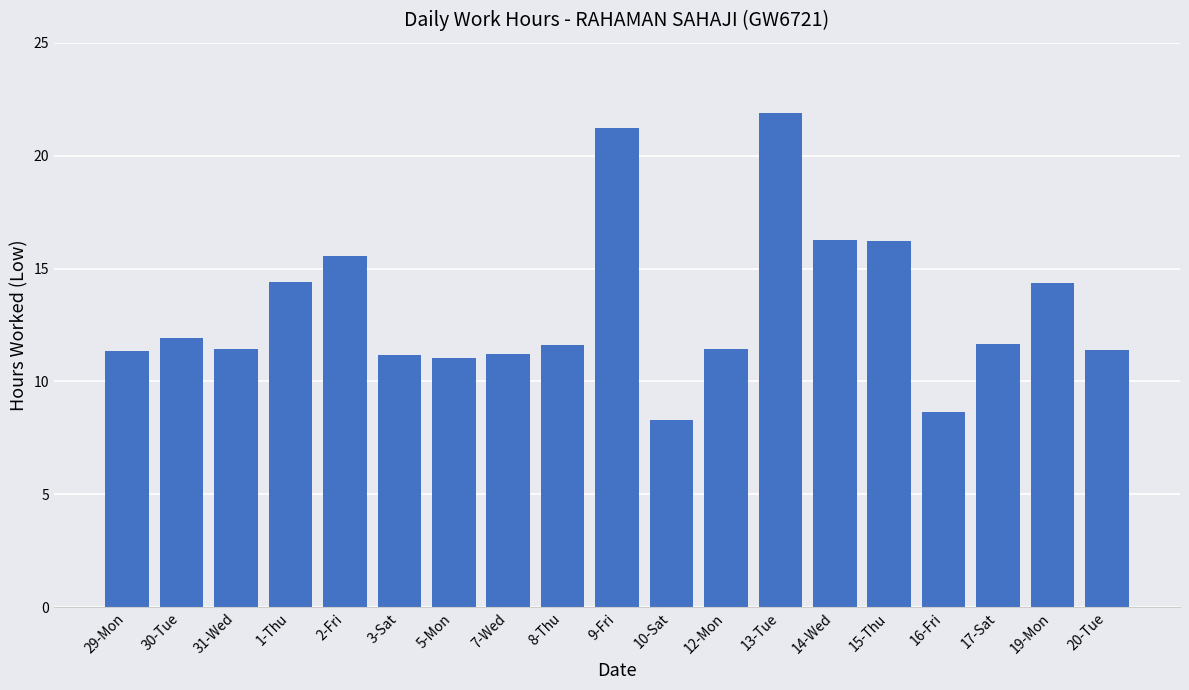

Are the bars grouped side by side (vs. stacked)?

No